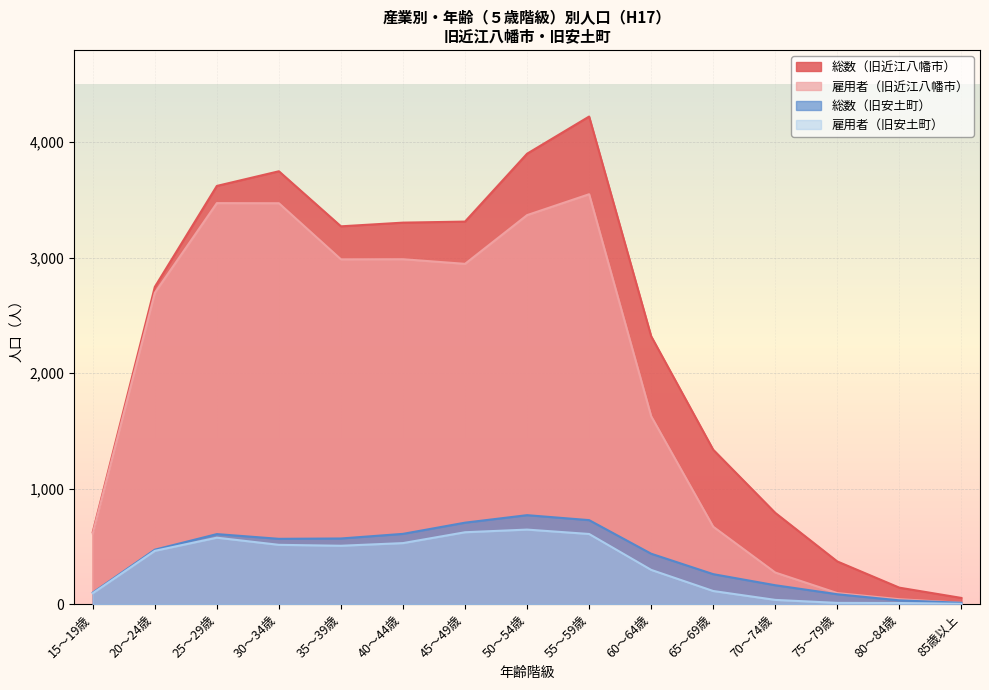

Which has a higher value, 45～49歳 or 25～29歳?

25～29歳